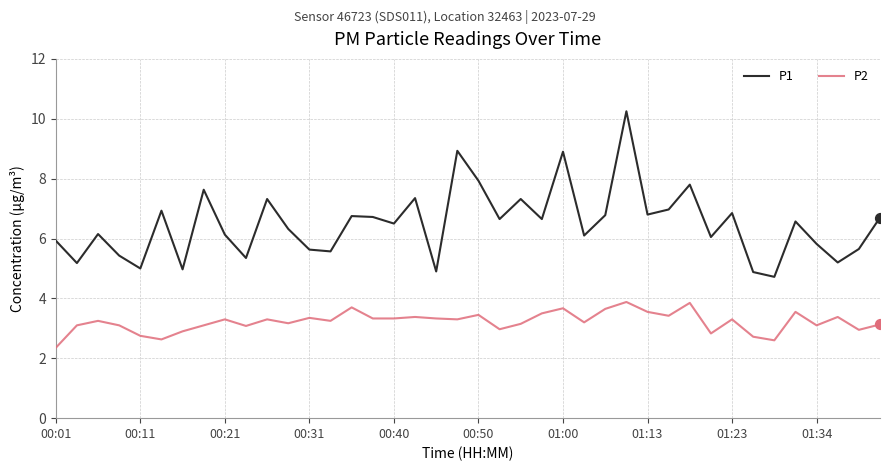

What is the minimum value shown in the chart?

2.4